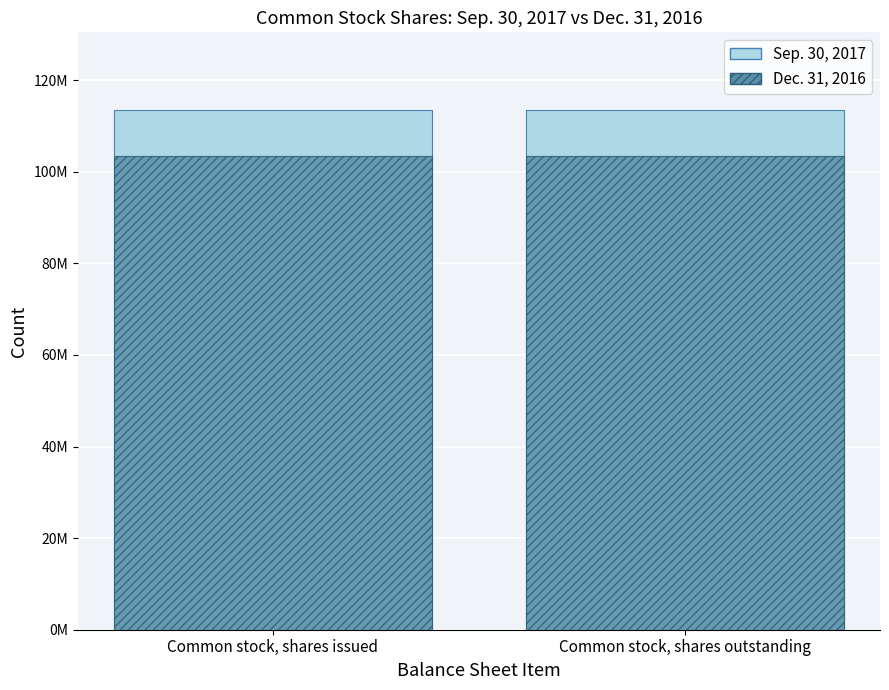

The Dec. 31, 2016 series shows 28205208 at Common stock, shares issued. True or false?

False